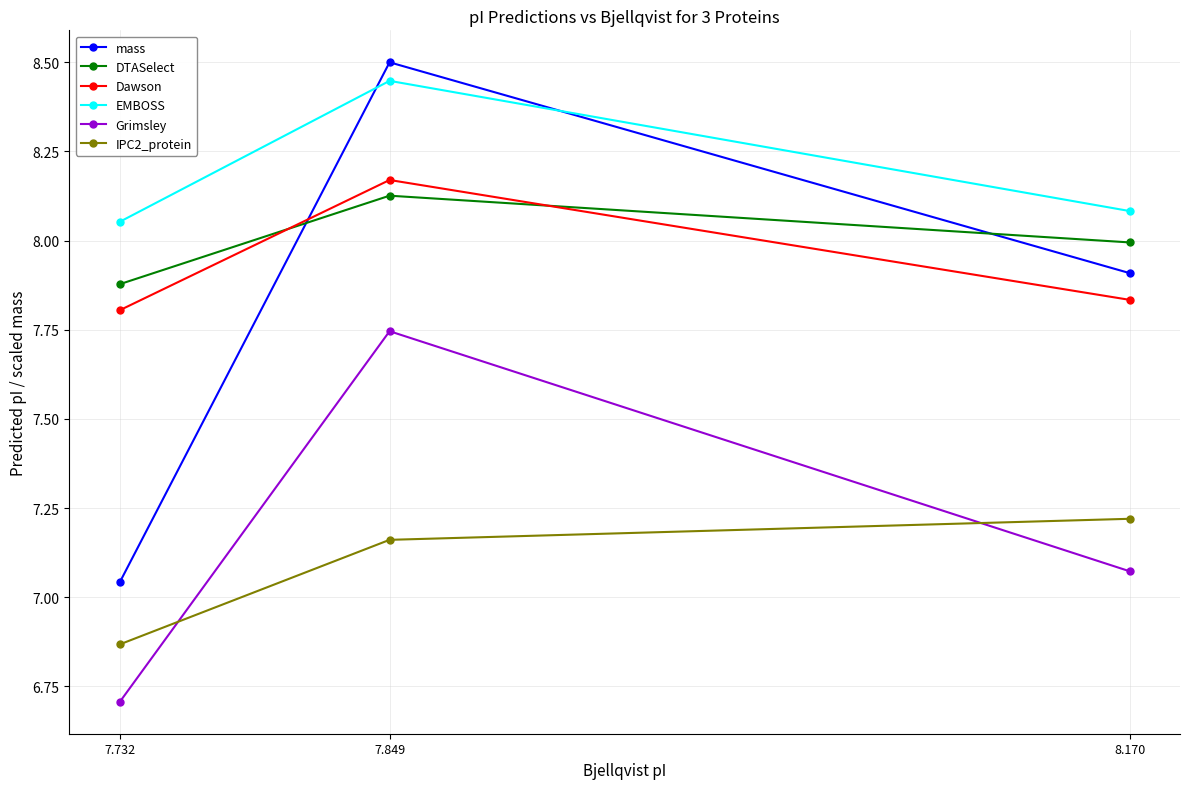

List the labels in order of Grimsley value, smallest first.

7.732, 8.170, 7.849